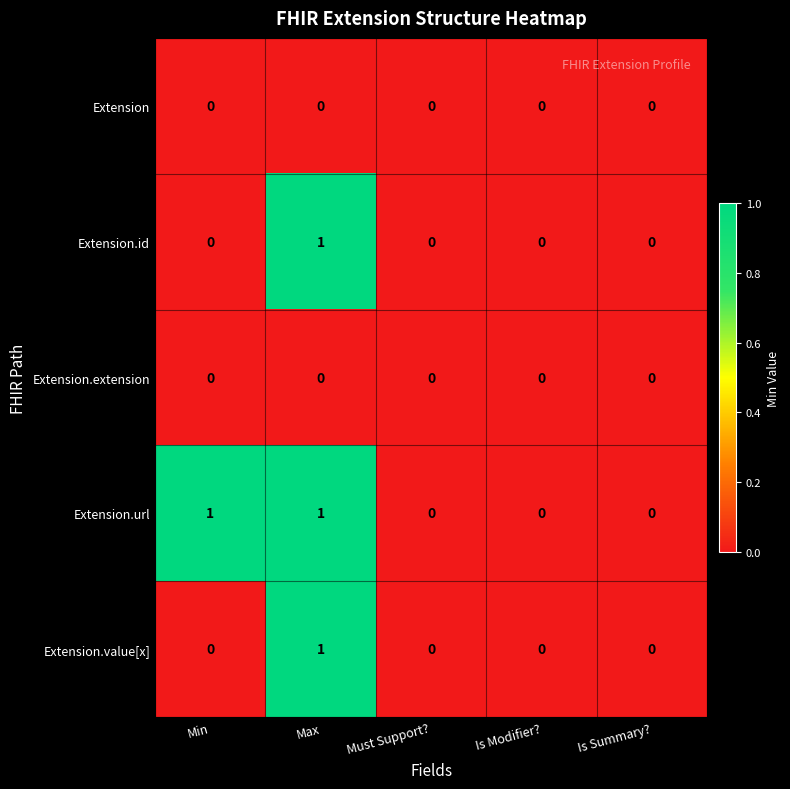

Which series has the largest total across all categories?

Extension.url